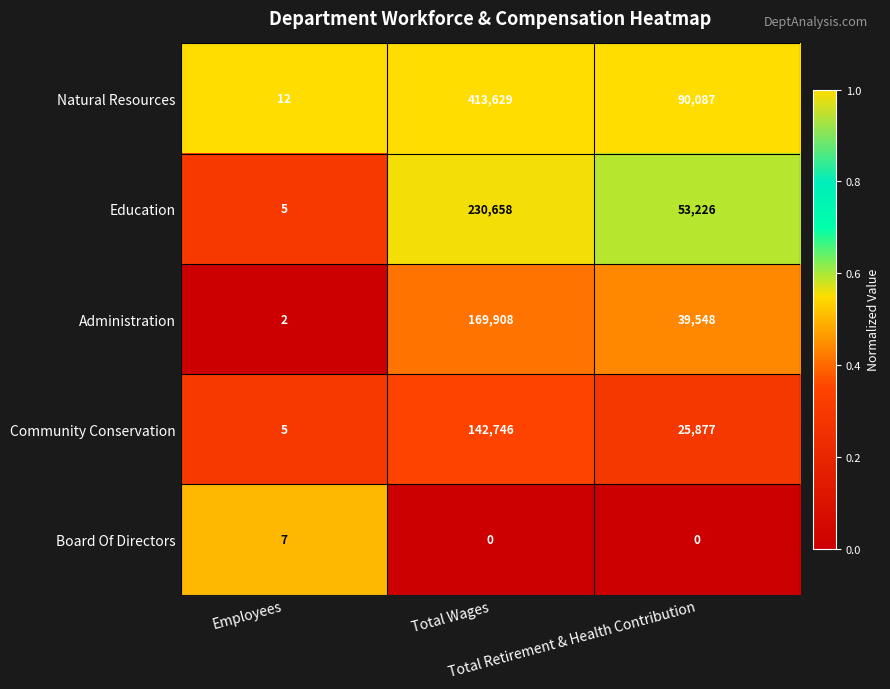

What is the maximum value shown in the chart?

413629